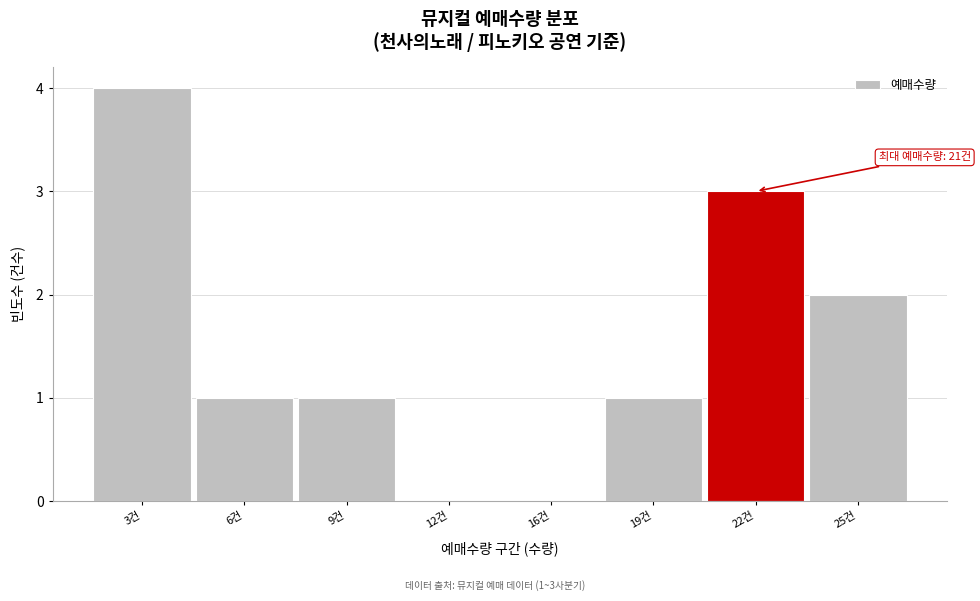

Reading left to right, transcribe all the data shown in this chart.

3건=4	6건=1	9건=1	12건=0	16건=0	19건=1	22건=3	25건=2